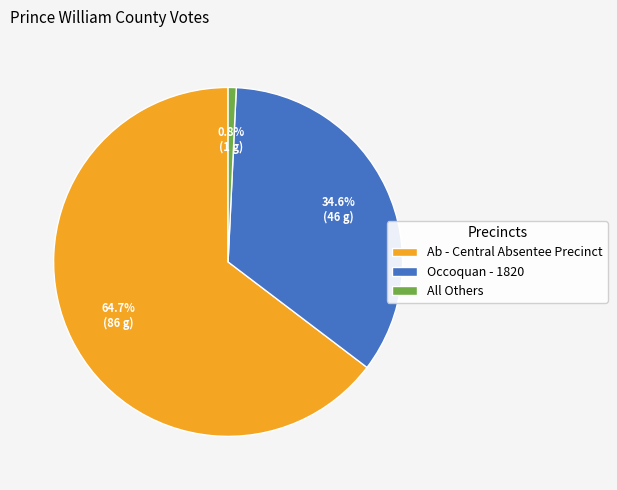

Is it true that All Others is 1% of the pie?

True